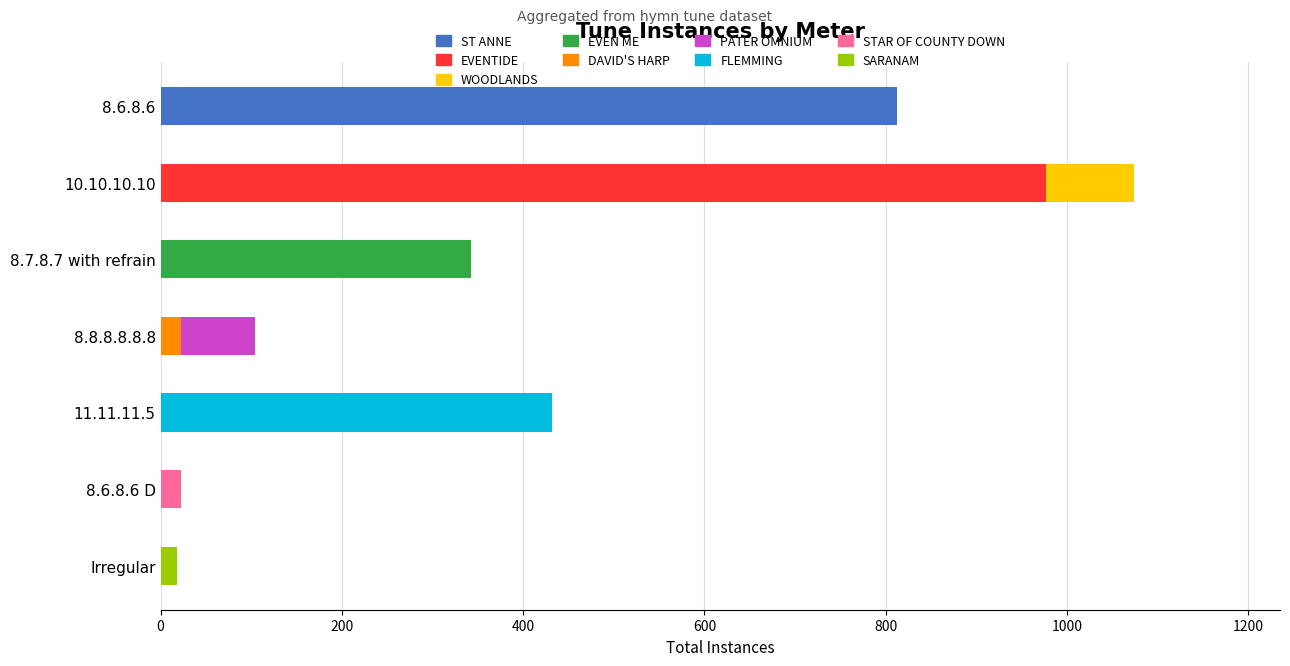

What is the maximum value for ST ANNE?

813